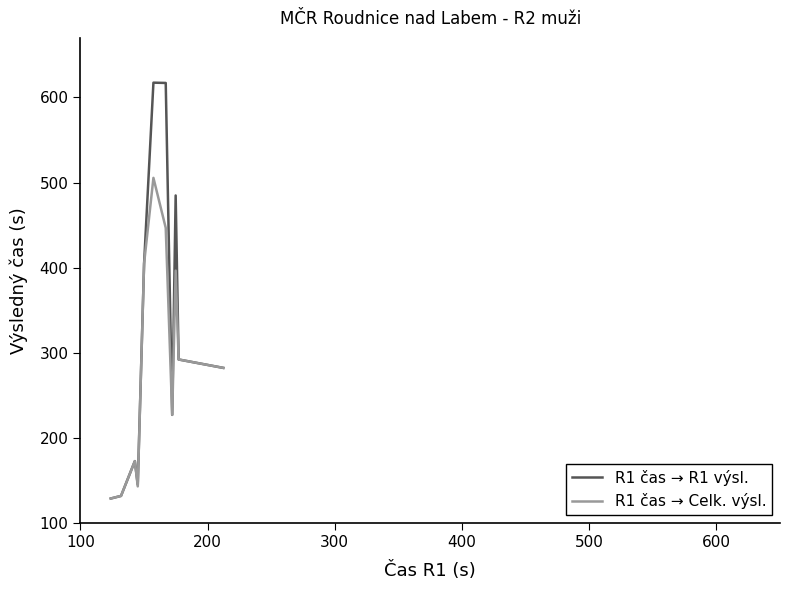

What is the maximum value for R1 čas → Celk. výsl.?

505.6